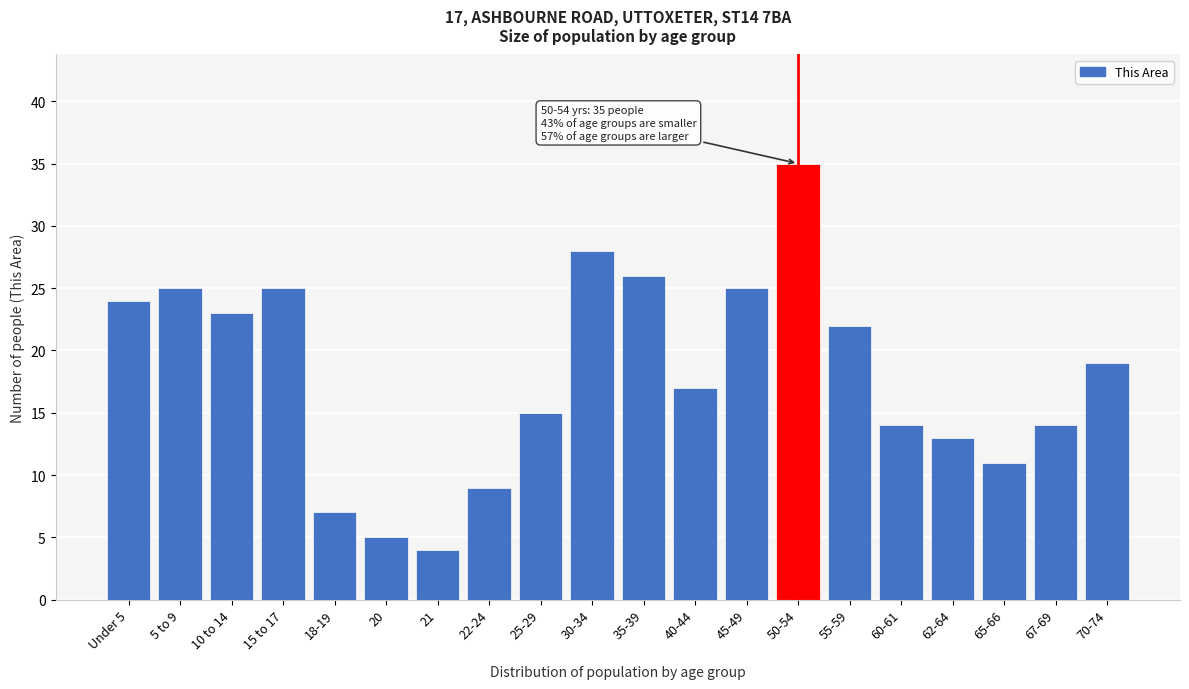

Reading right to left, extract all data points from this chart.

19	14	11	13	14	22	35	25	17	26	28	15	9	4	5	7	25	23	25	24